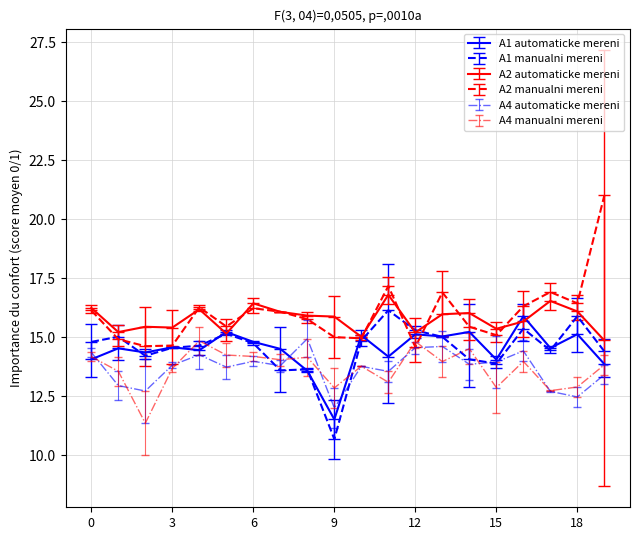

What is the greatest value displayed?

21.0